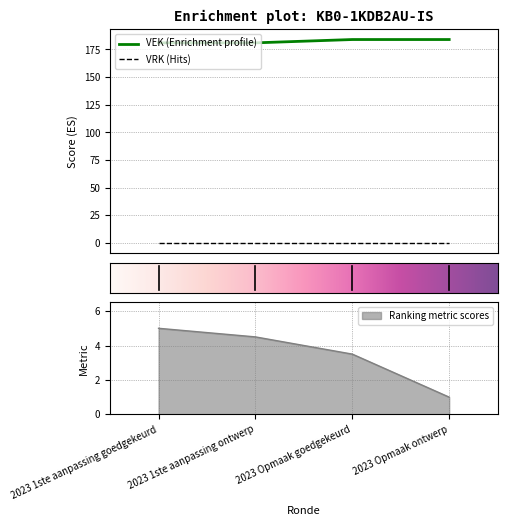

What is the maximum value shown in the chart?

184